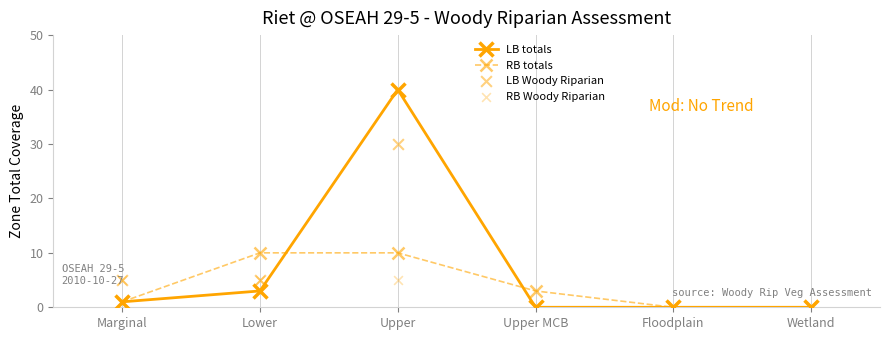

Which series has the largest total across all categories?

LB totals